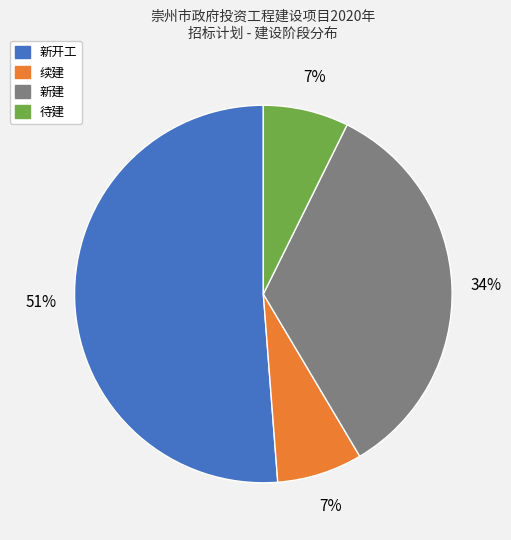

Combined, do 新建 and 续建 account for over 50%?

No